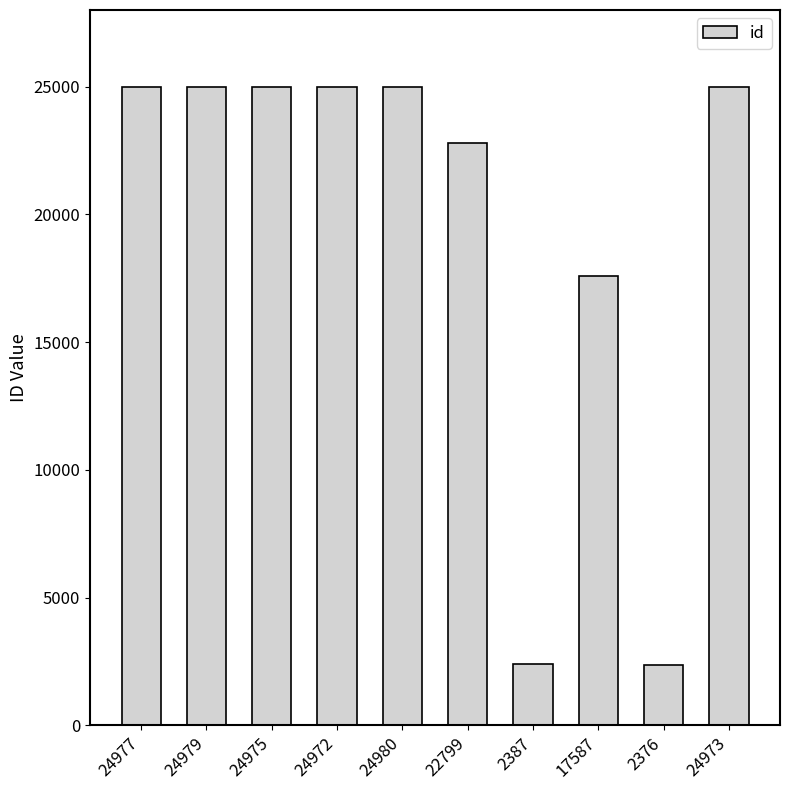

What is the change in value from 2376 to 24973?

+22597